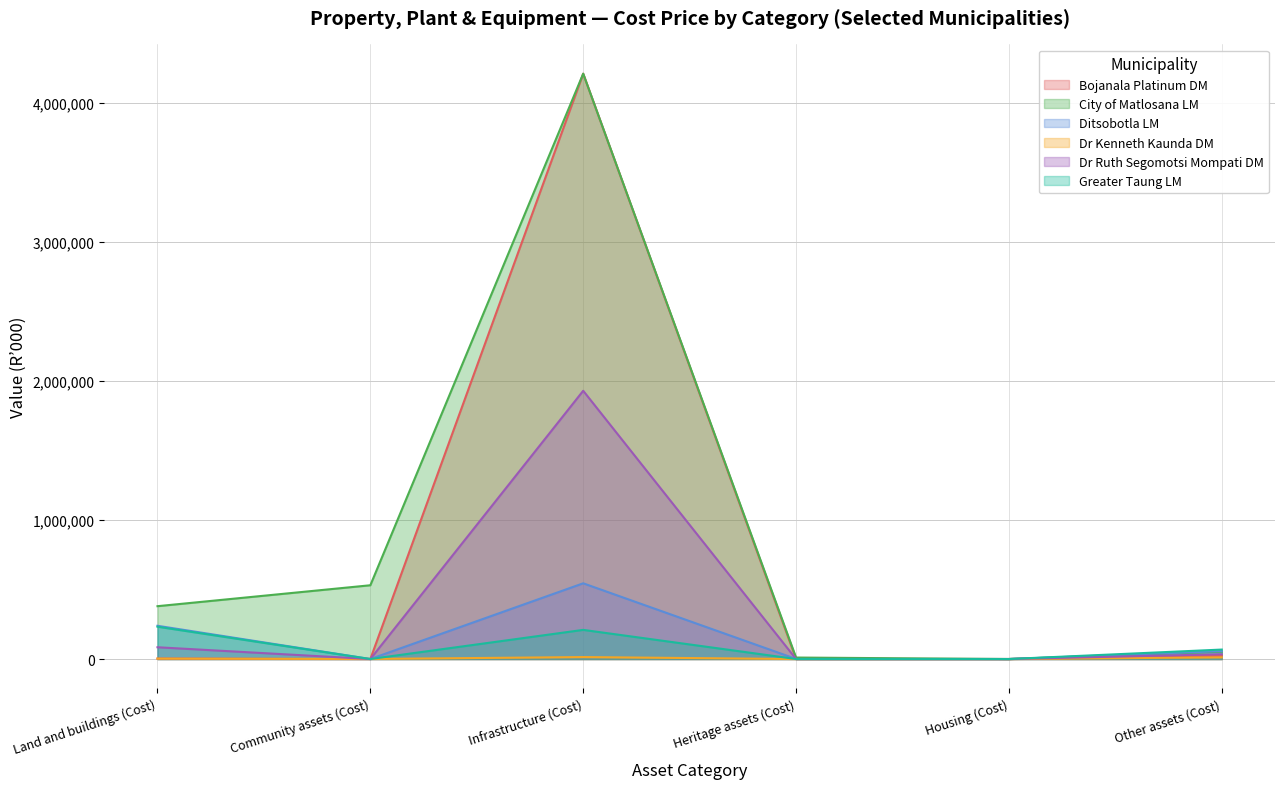

What is the spread (max minus min) of values at Community assets (Cost)?

530345